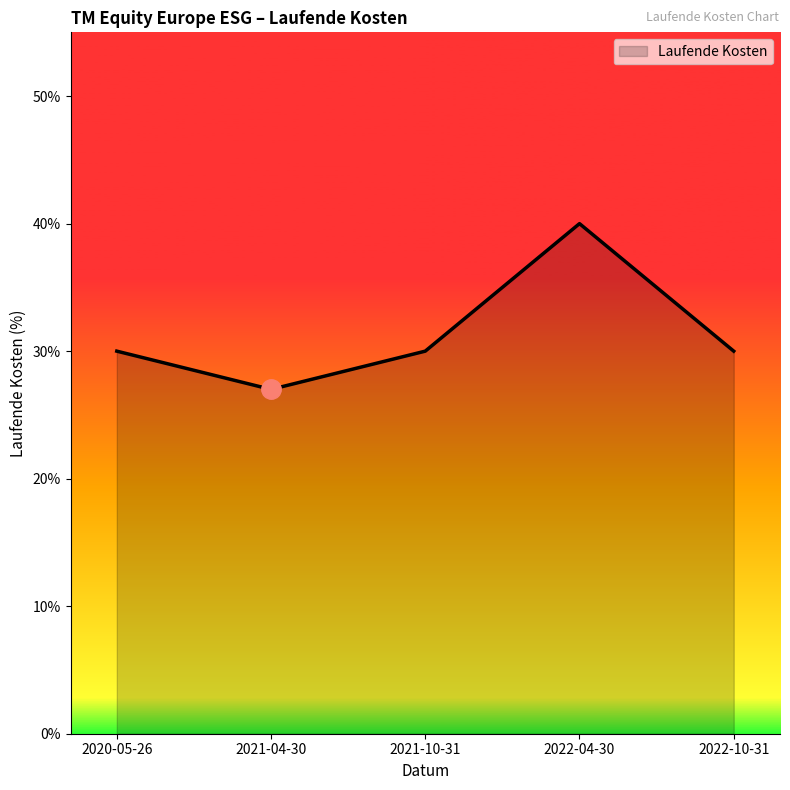

The value at 2020-05-26 is 0.2. True or false?

False